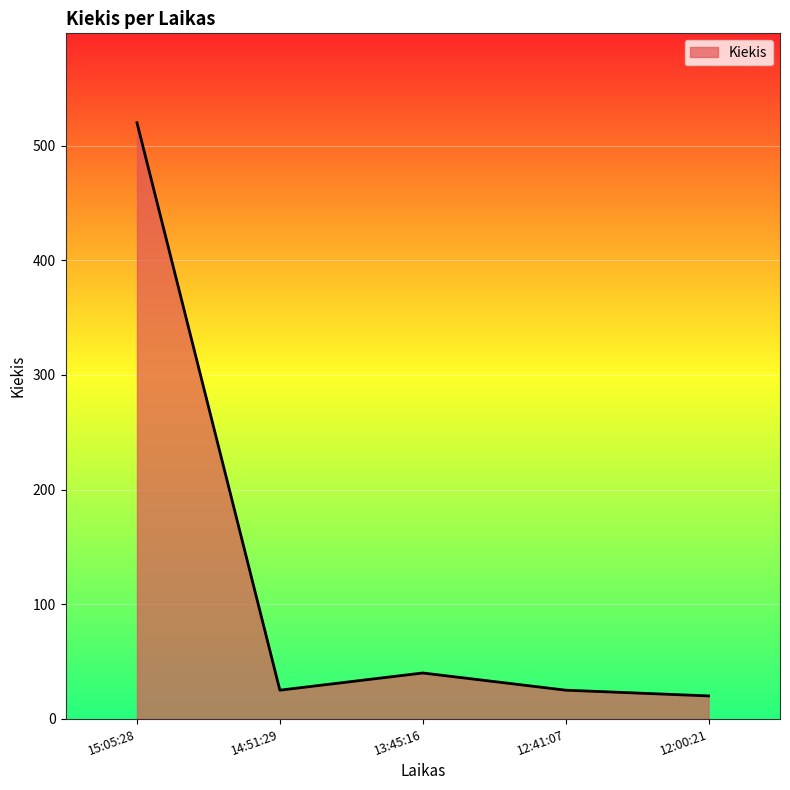

Which has a higher value, 15:05:28 or 13:45:16?

15:05:28